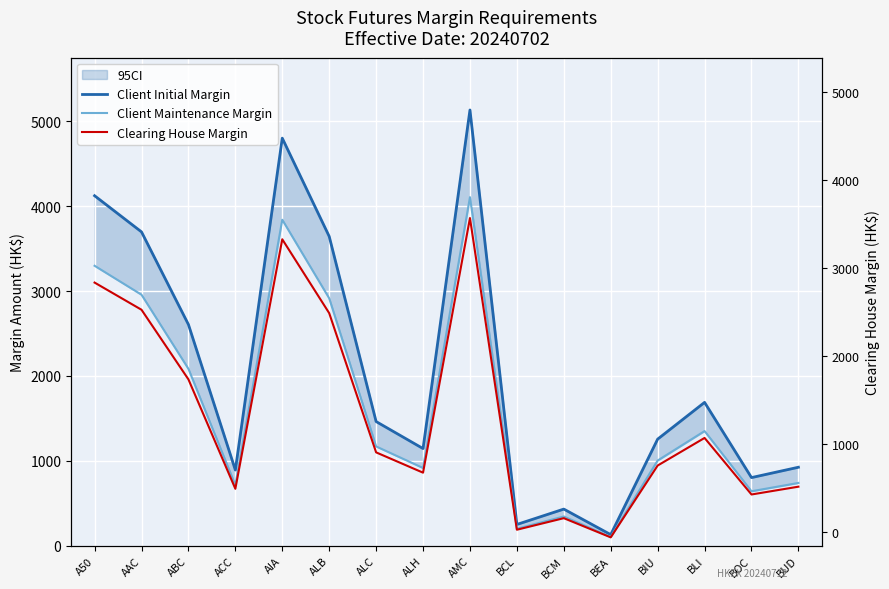

Where is the first local minimum for Client Initial Margin?

ACC